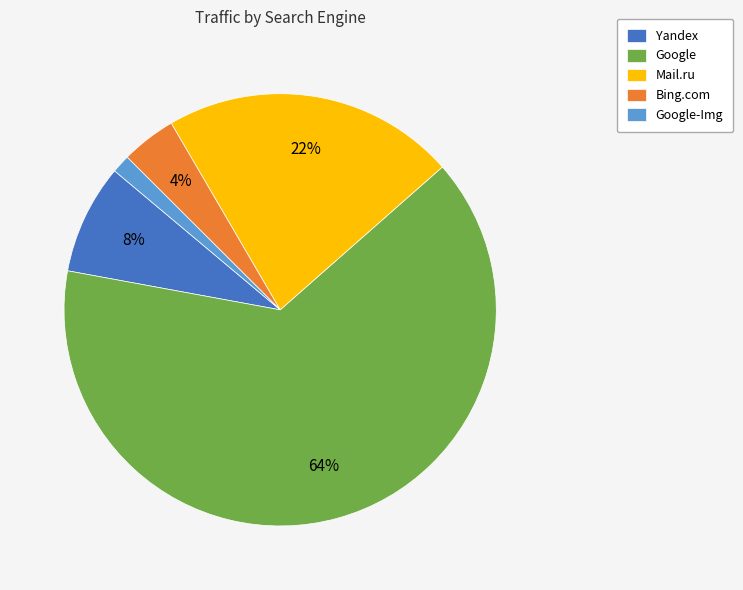

What is the majority slice?

Google